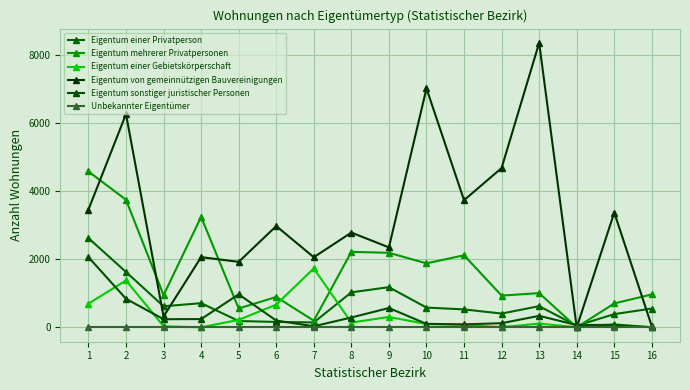

How many data points in Eigentum einer Gebietskörperschaft are less than 115?

8